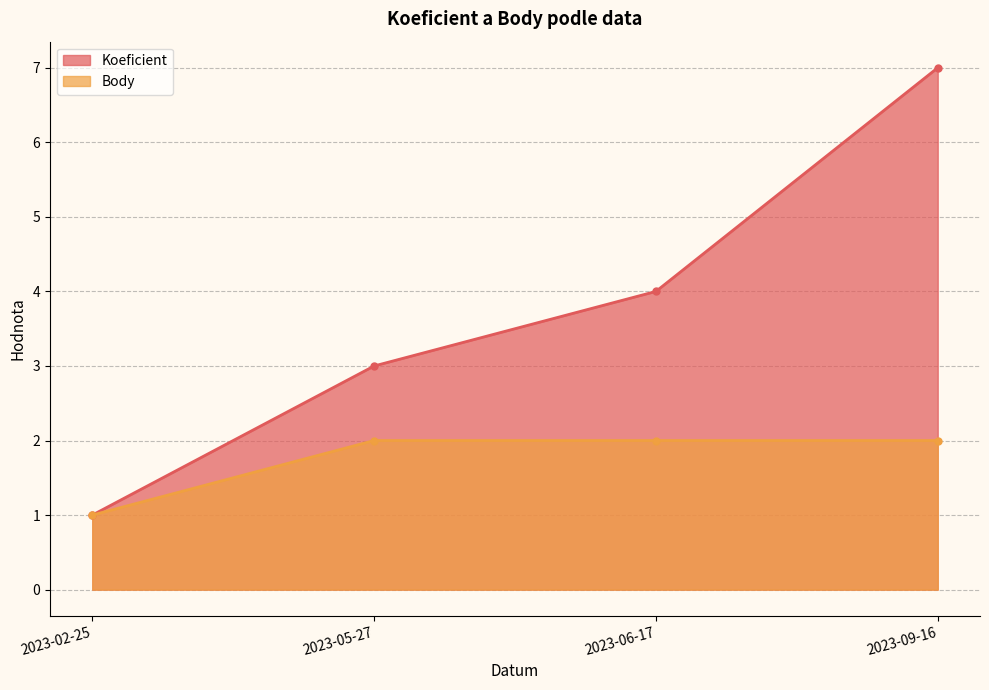

Which series has the widest spread of values?

Koeficient